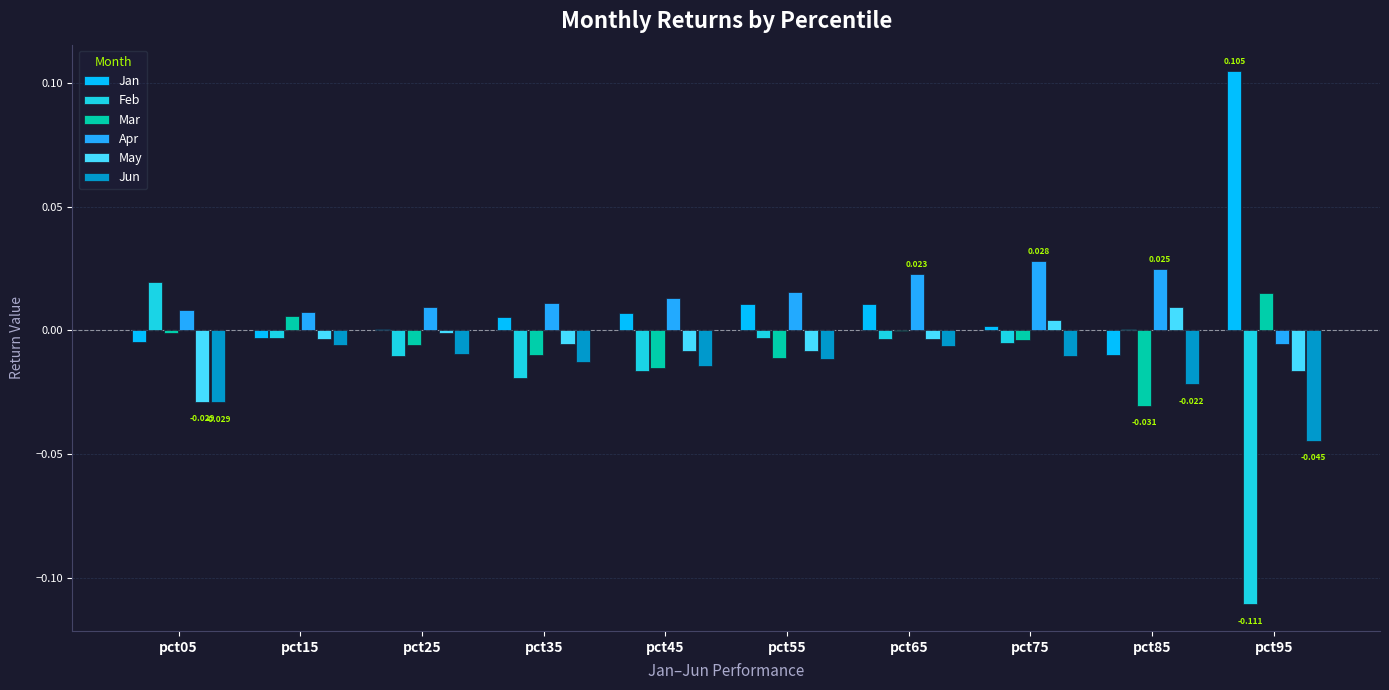

Are the bars grouped side by side (vs. stacked)?

Yes